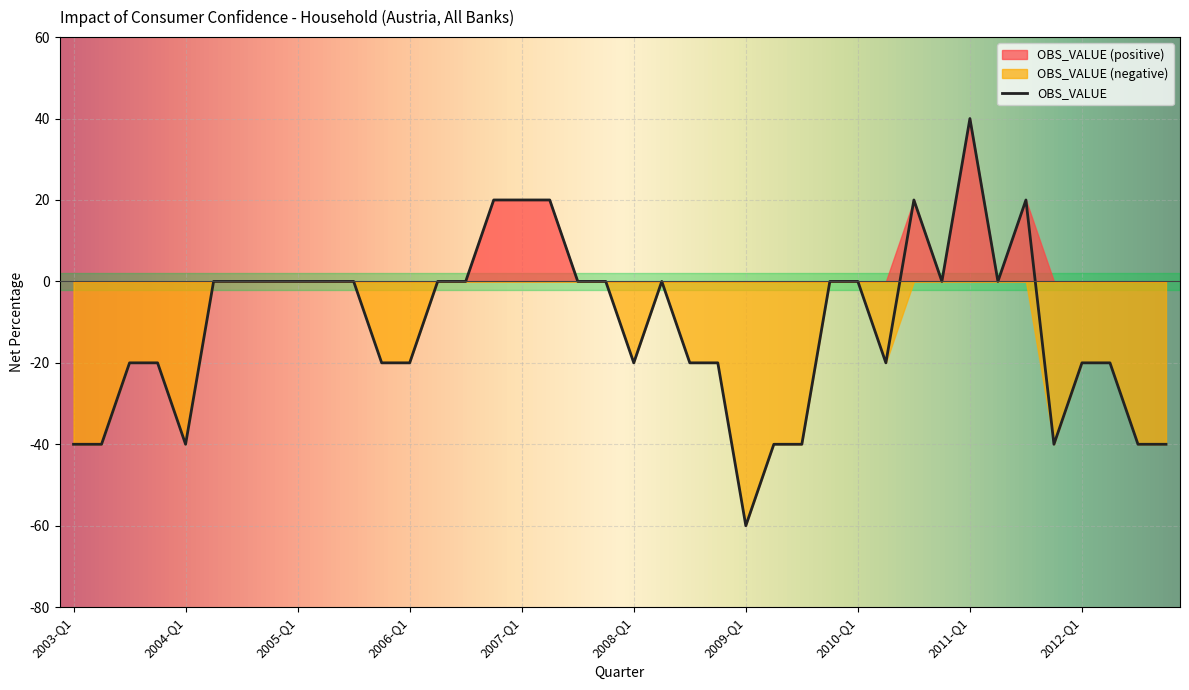

True or false: the data shows -27 at 2008-Q4.

False